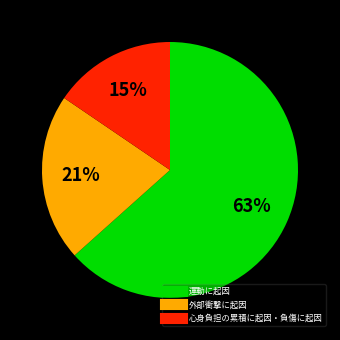

To the nearest percent, what is the difference between the largest and smallest slice percentages?

48%